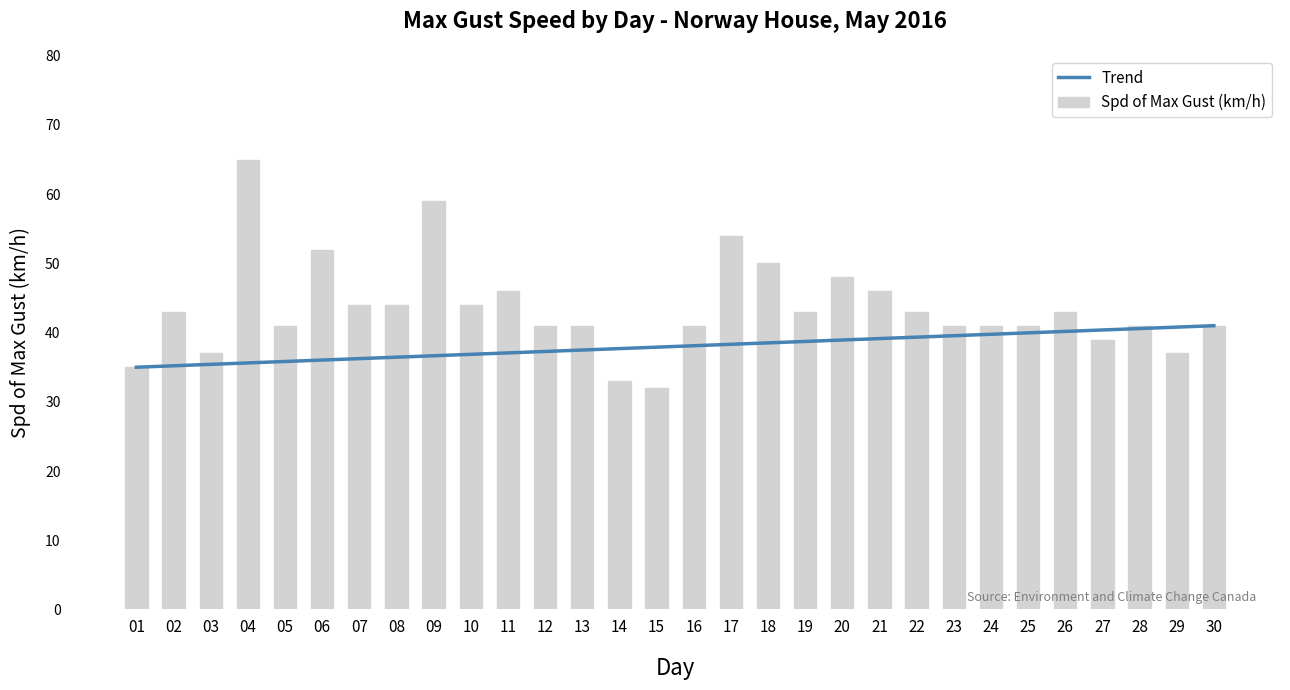

What is the value of the 24th bar from the left?

41